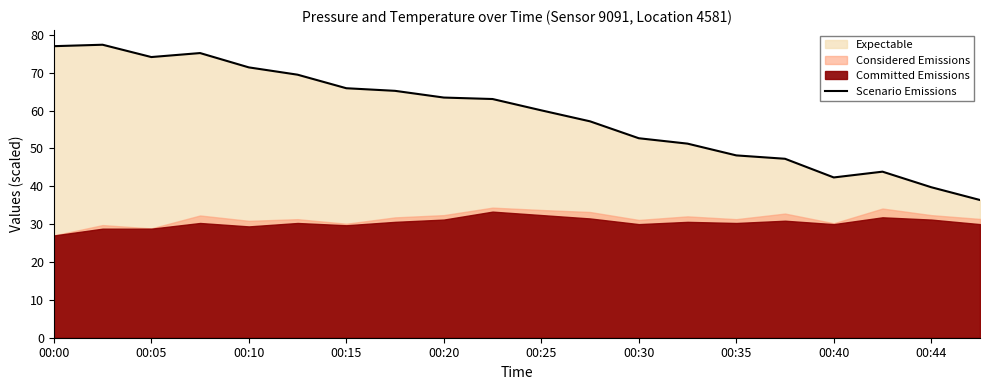

Count the number of categories in the chart.

20